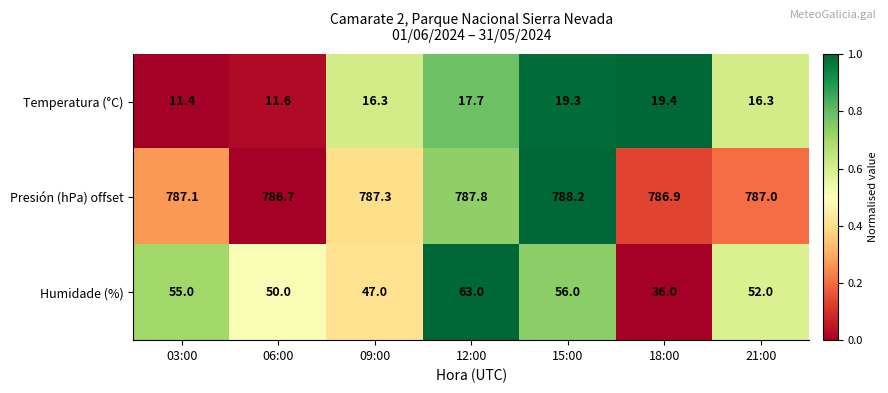

Reading right to left, list all the values displayed in this chart.

Temperatura (°C): 16.3	19.4	19.3	17.7	16.3	11.6	11.4
Presión (hPa) offset: 787.0	786.9	788.2	787.8	787.3	786.7	787.1
Humidade (%): 52.0	36.0	56.0	63.0	47.0	50.0	55.0